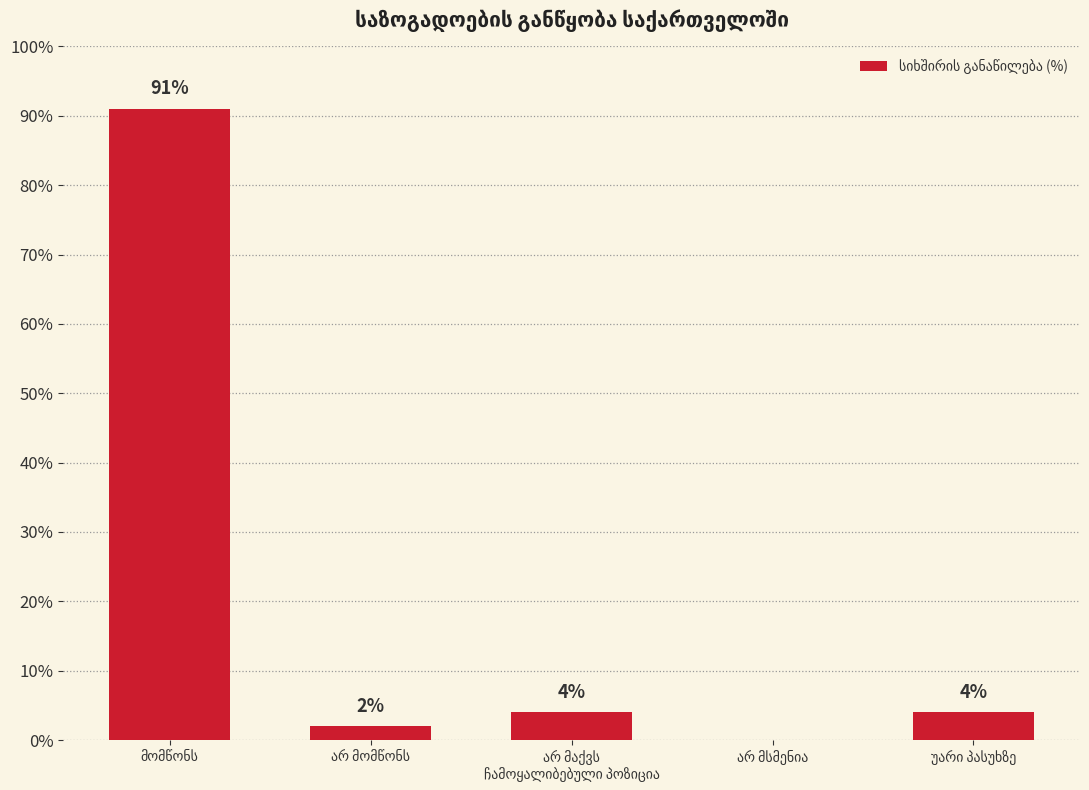

What is the sum of all values?

101